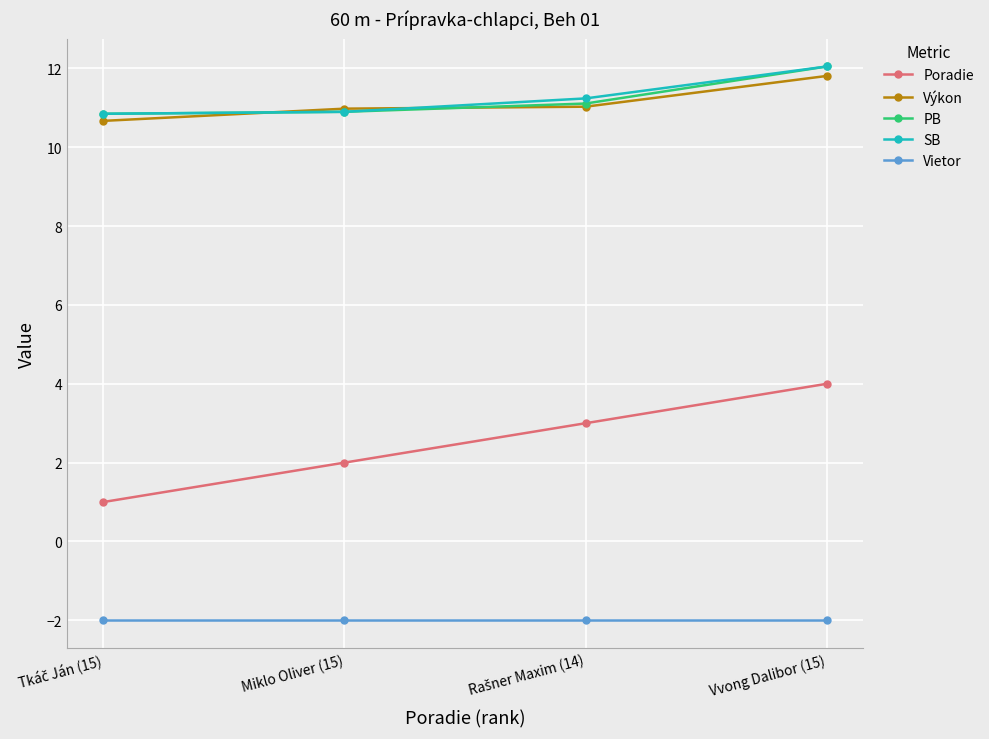

What are all the series names shown in the legend?

Poradie, Výkon, PB, SB, Vietor